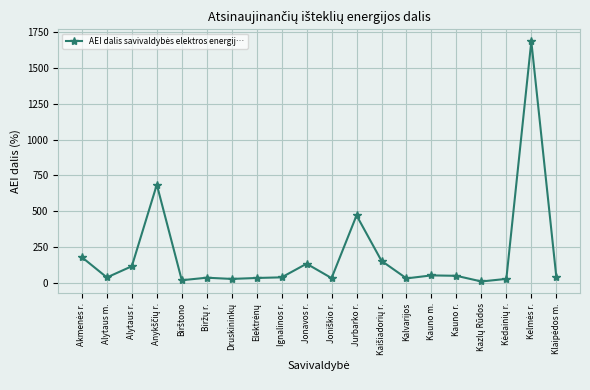

What is the value of the 9th point from the left?

37.8